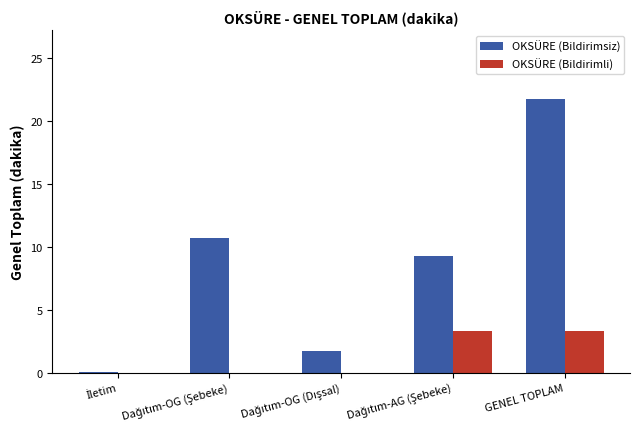

What is the maximum value shown in the chart?

21.7